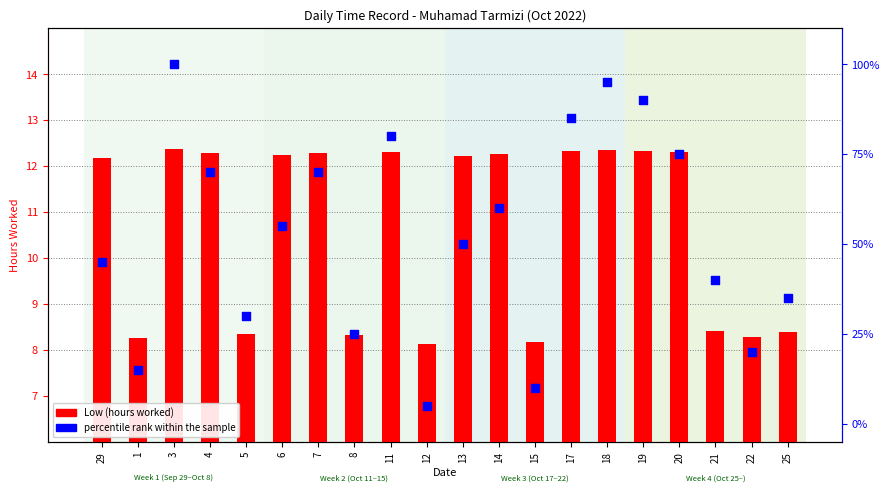

What are all the series names shown in the legend?

Low (hours worked), percentile rank within the sample